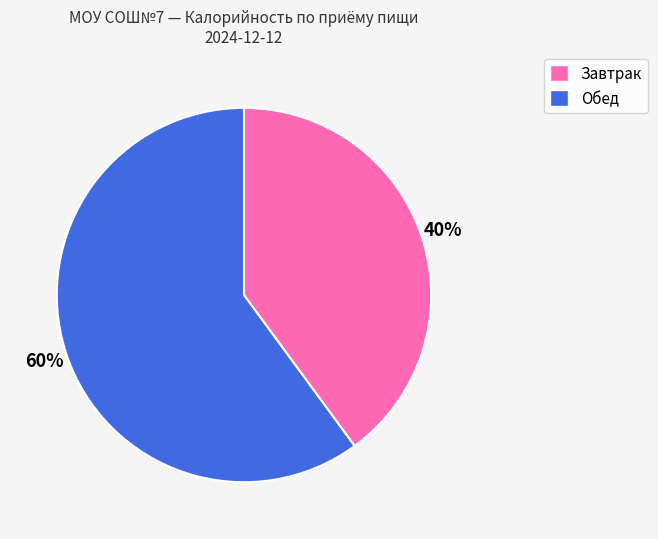

Count the number of slices in the pie.

2